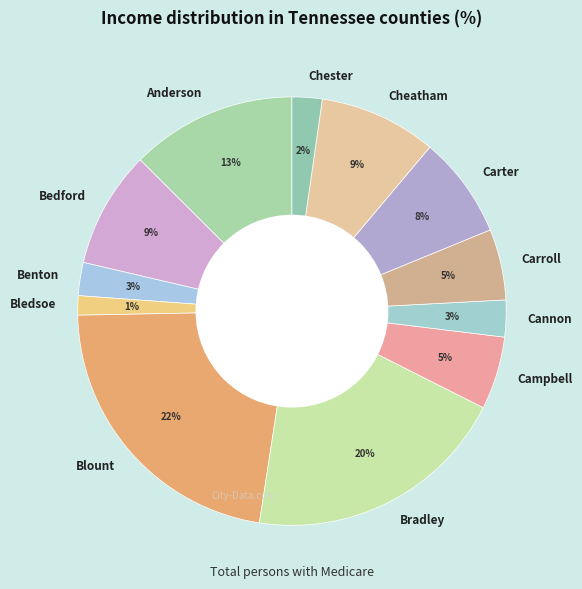

Combined, do Campbell and Anderson account for over 50%?

No